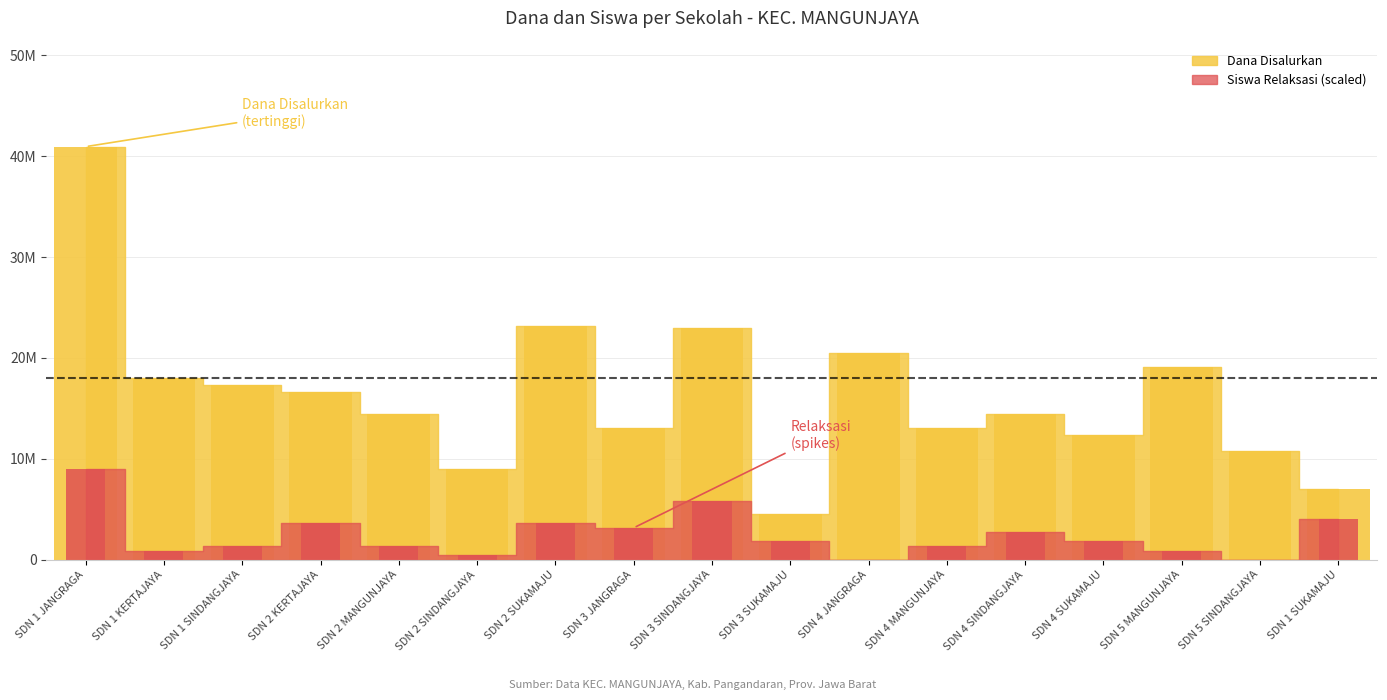

The Siswa Pemberian Relaksasi series shows 3150000 at SDN 3 JANGRAGA. True or false?

True